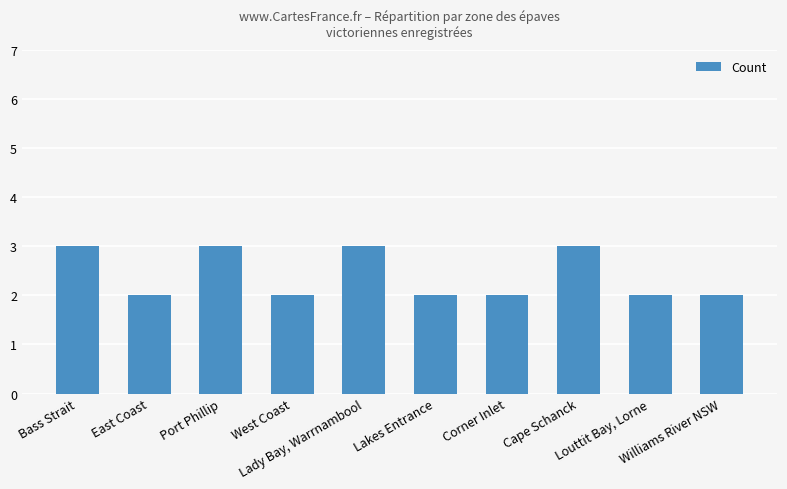

How many values are between 2 and 3?

10